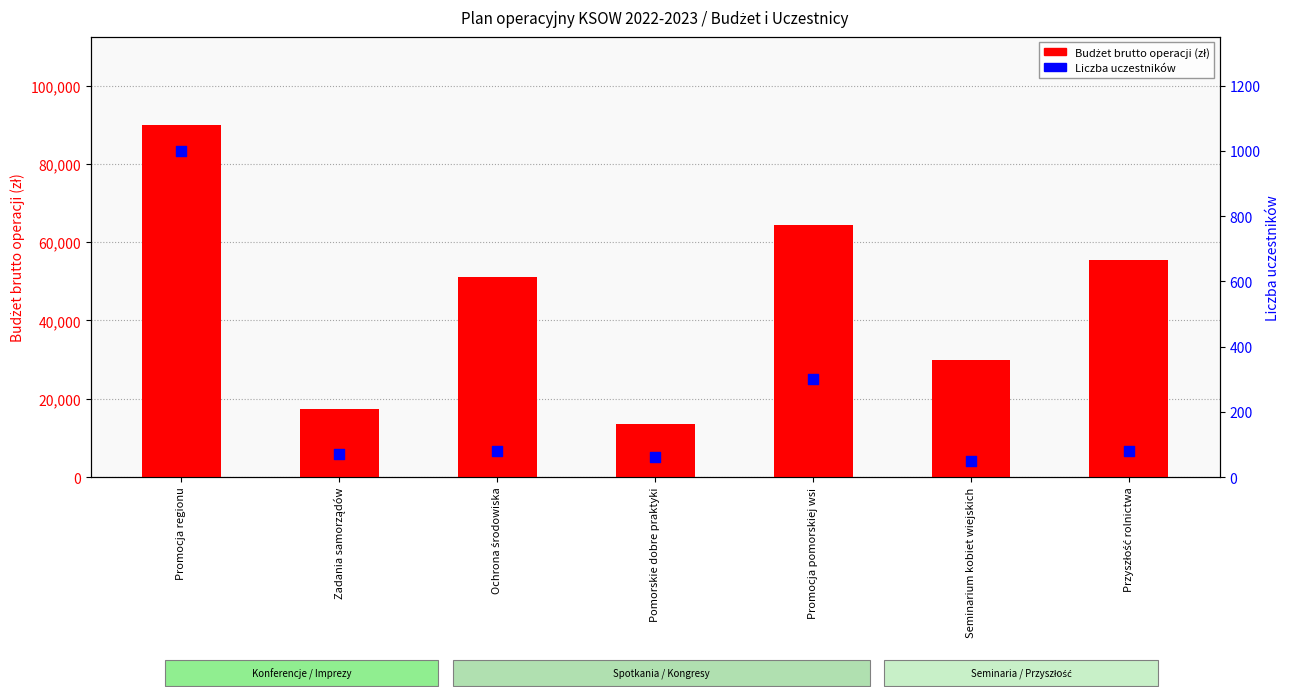

Which series contains the highest Y value?

Budżet brutto (zł)